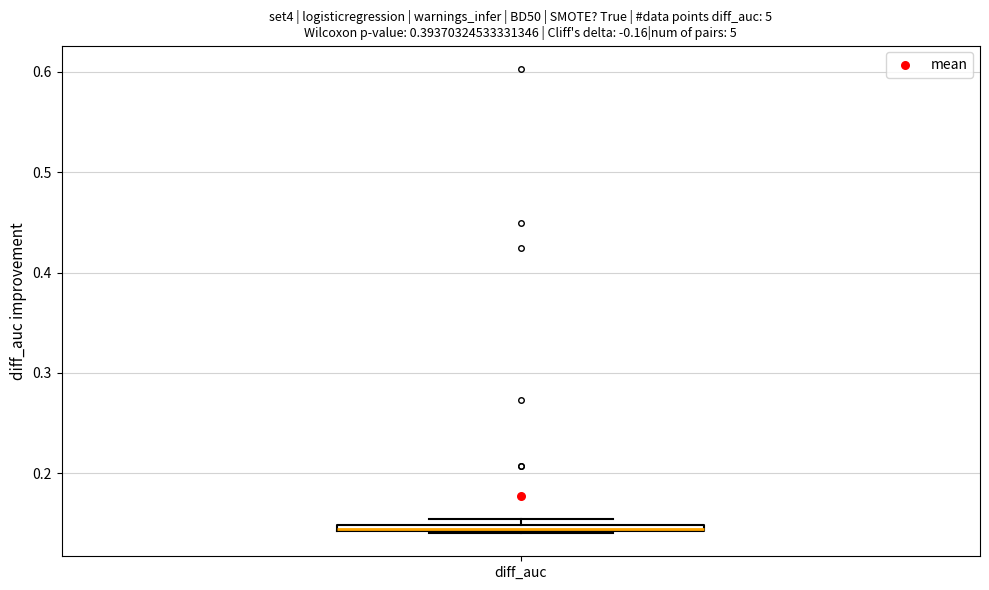

Where is the upper edge of the box for diff_auc on the y-axis? The values are not printed on the chart, so give them approximately, as read against the axis.

0.15